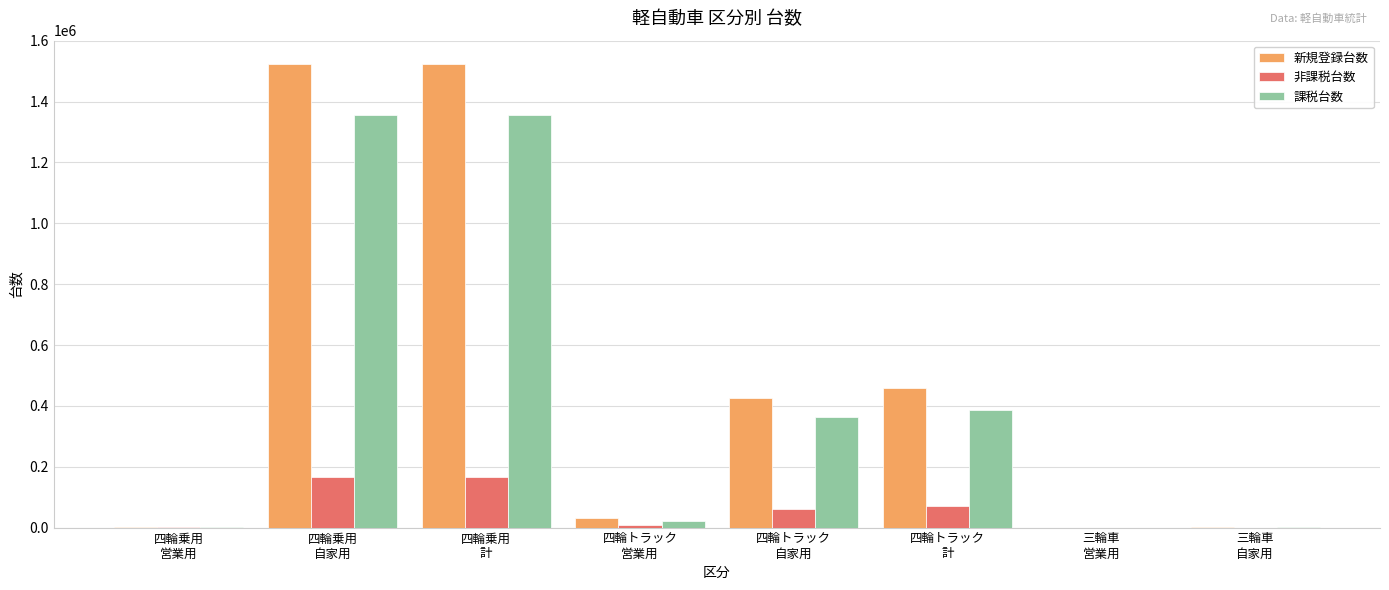

What is the sum of all 課税台数 values?

3491547